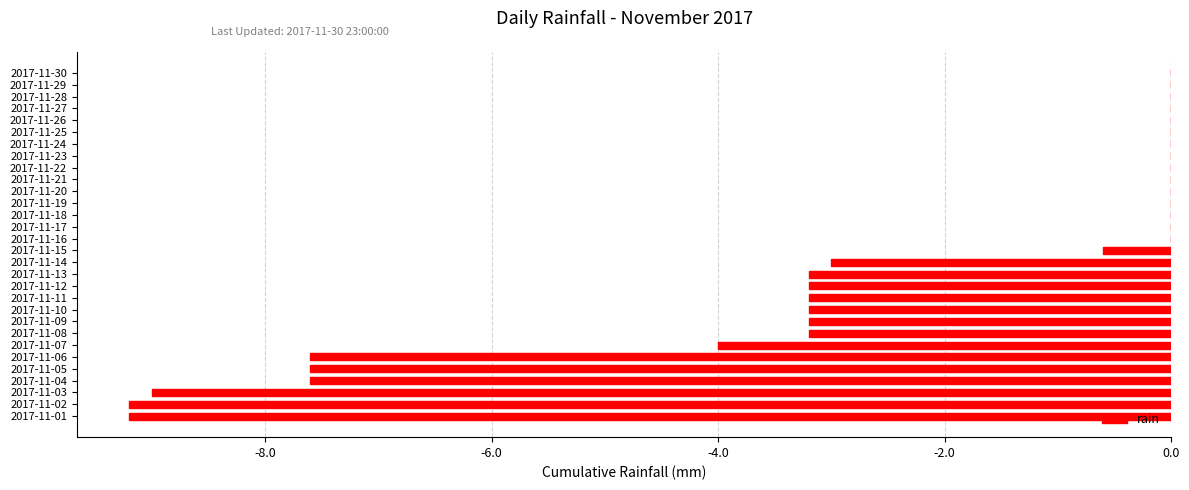

Is it true that the value at 2017-11-14 is -3.0?

True